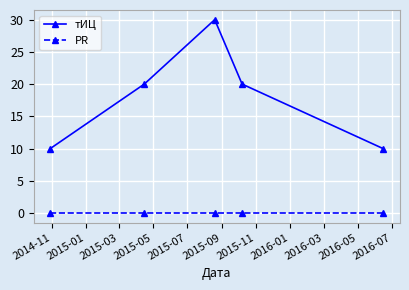

At how many categories does at least one series exceed 14?

3